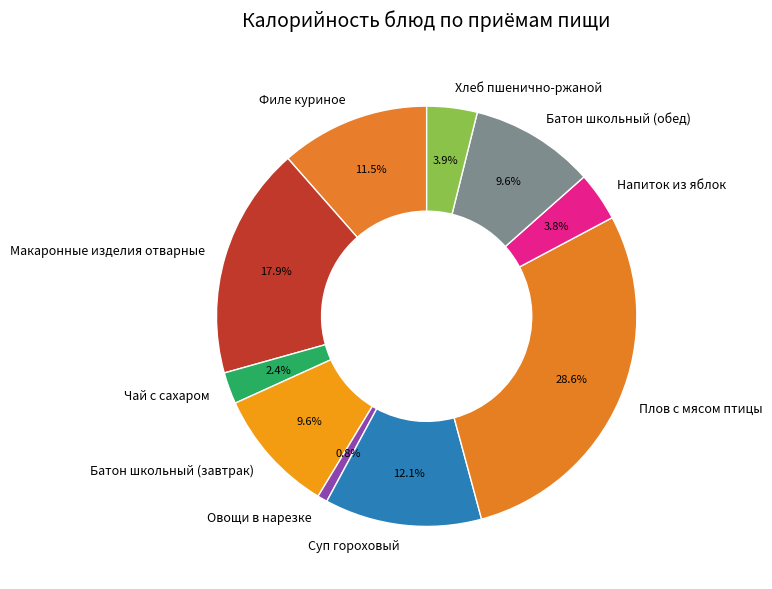

To the nearest percent, what percentage of the pie is Суп гороховый?

12%